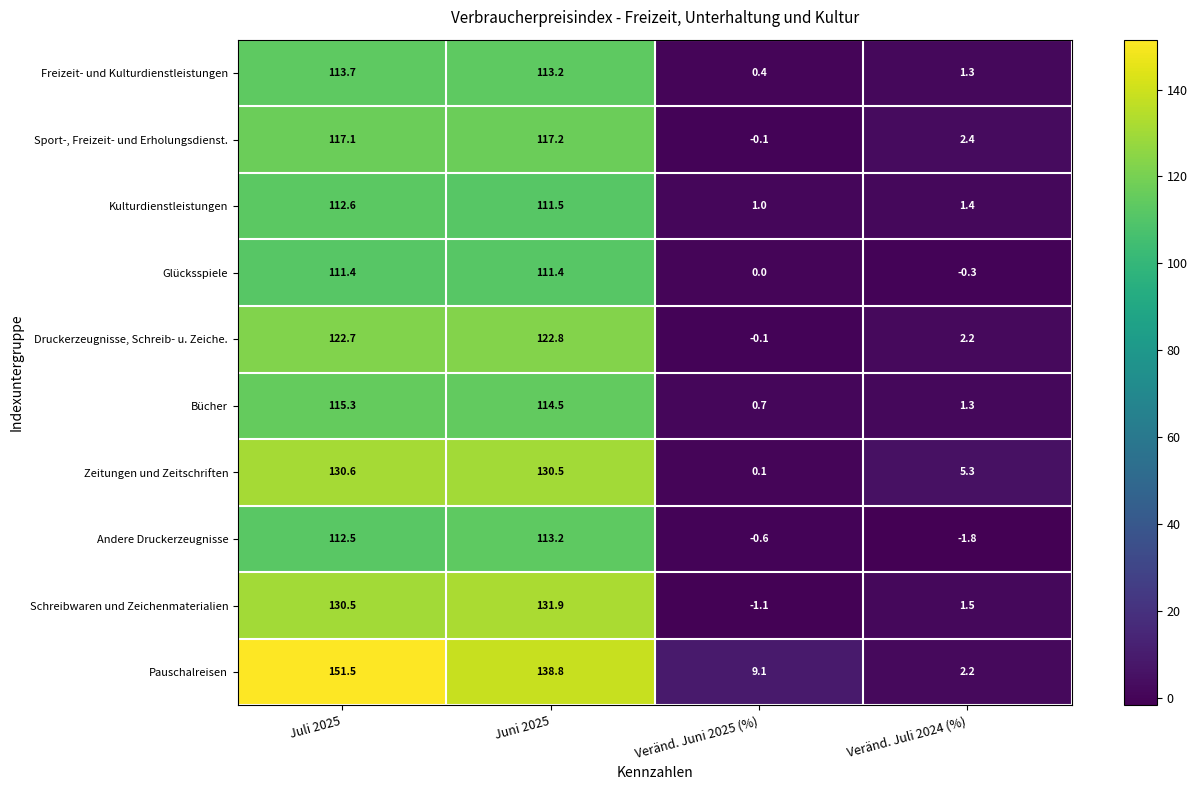

List the series in order of their peak value, highest first.

Pauschalreisen, Schreibwaren und Zeichenmaterialien, Zeitungen und Zeitschriften, Druckerzeugnisse, Schreib- u. Zeiche., Sport-, Freizeit- und Erholungsdienst., Bücher, Freizeit- und Kulturdienstleistungen, Andere Druckerzeugnisse, Kulturdienstleistungen, Glücksspiele